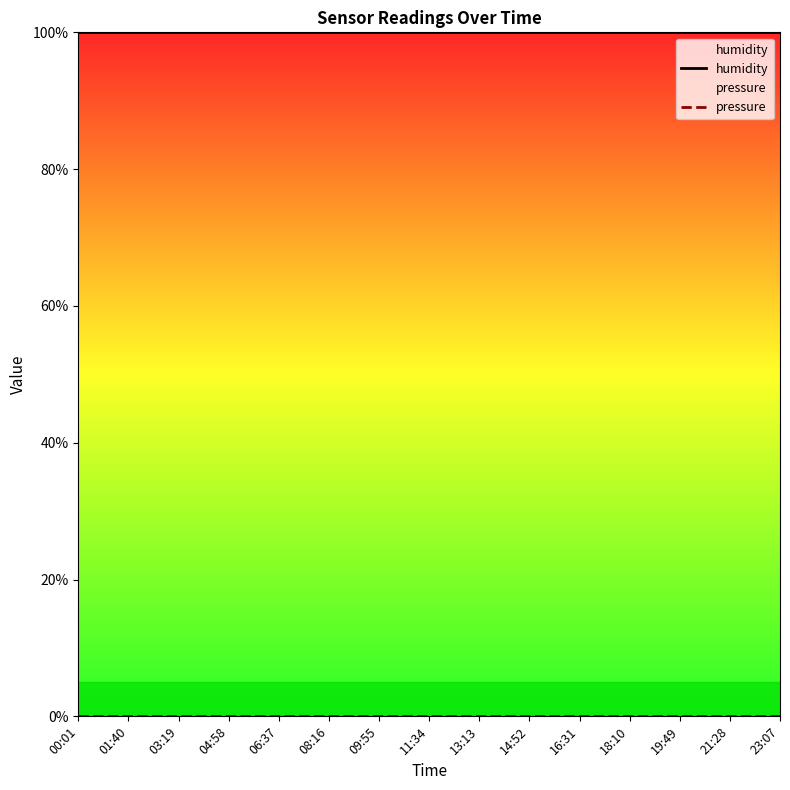

What is the difference between the highest and lowest values at 16:31?

100